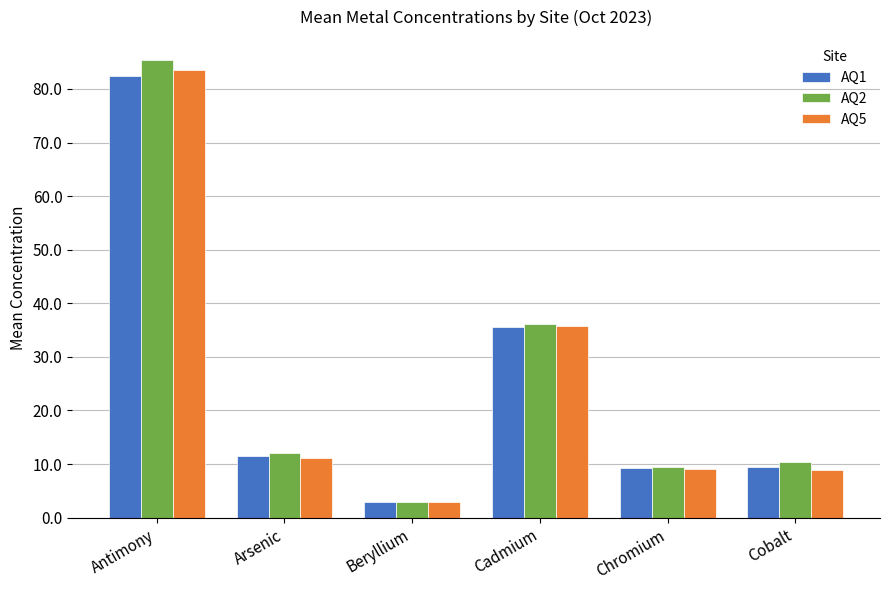

What is the total value across all series at Arsenic?

34.7